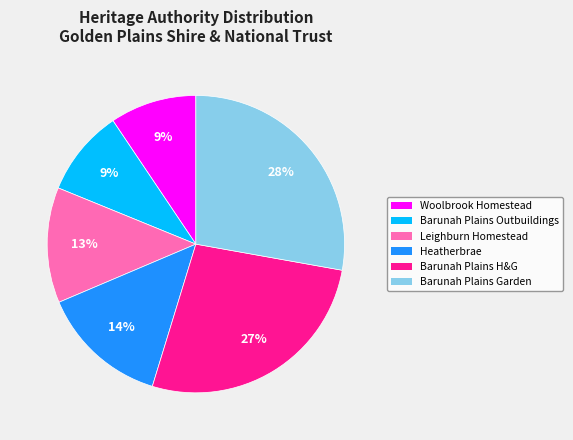

Is there any slice that represents more than half of the pie?

No